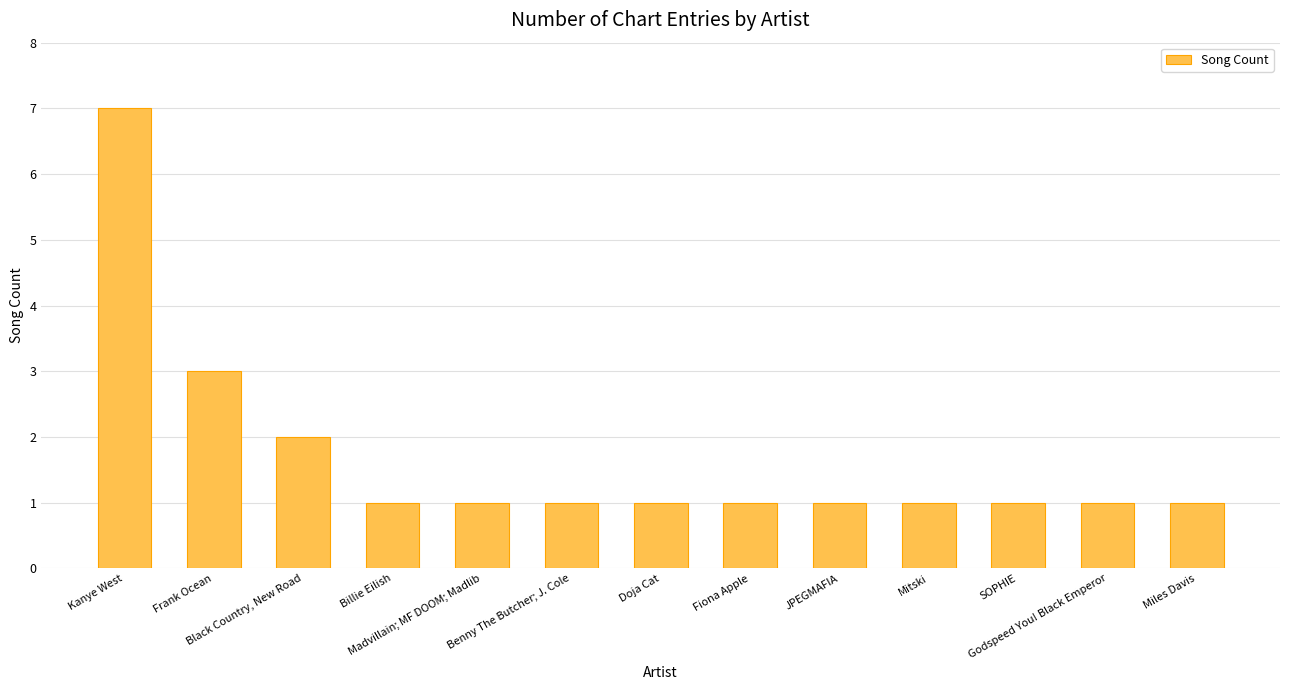

What is the maximum value shown in the chart?

7